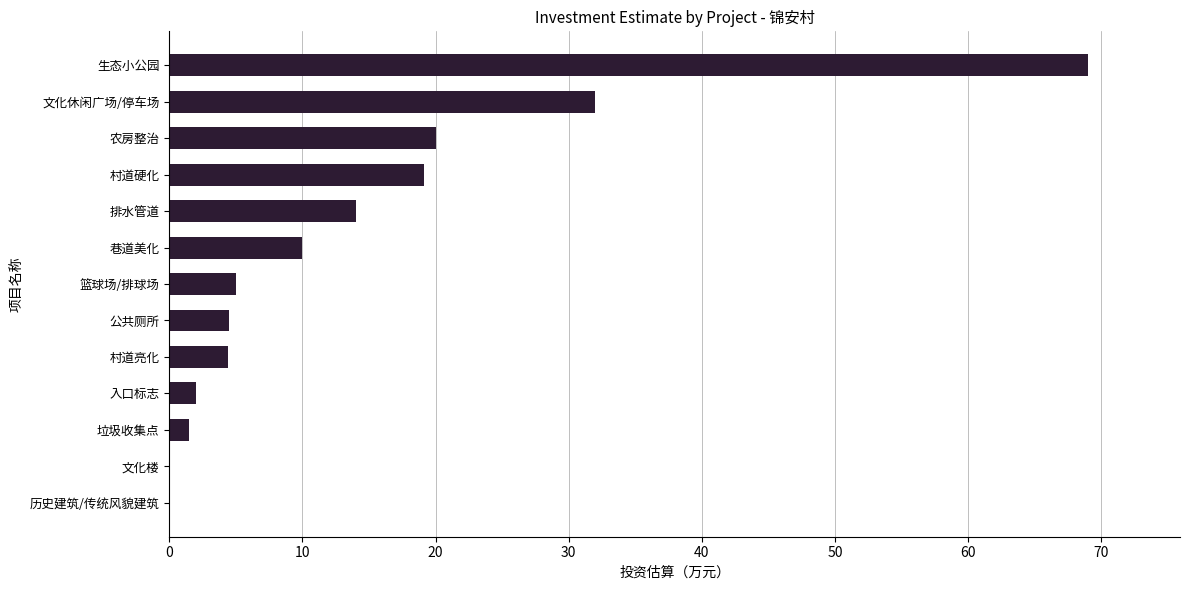

Which has a higher value, 生态小公园 or 文化楼?

生态小公园